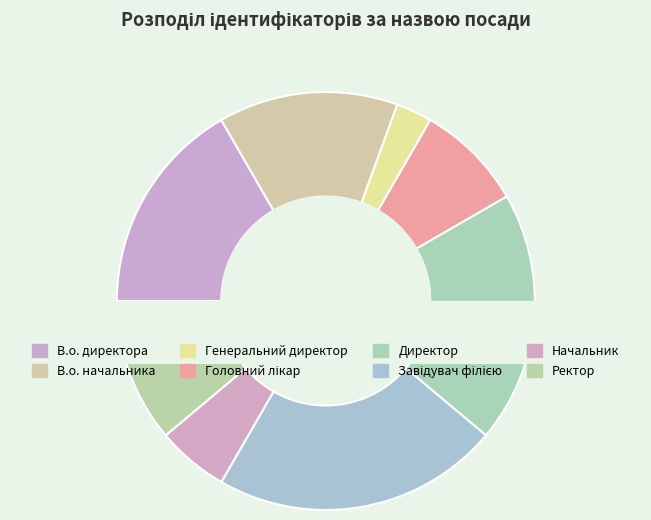

To the nearest percent, what percentage of the pie is Ректор?

11%